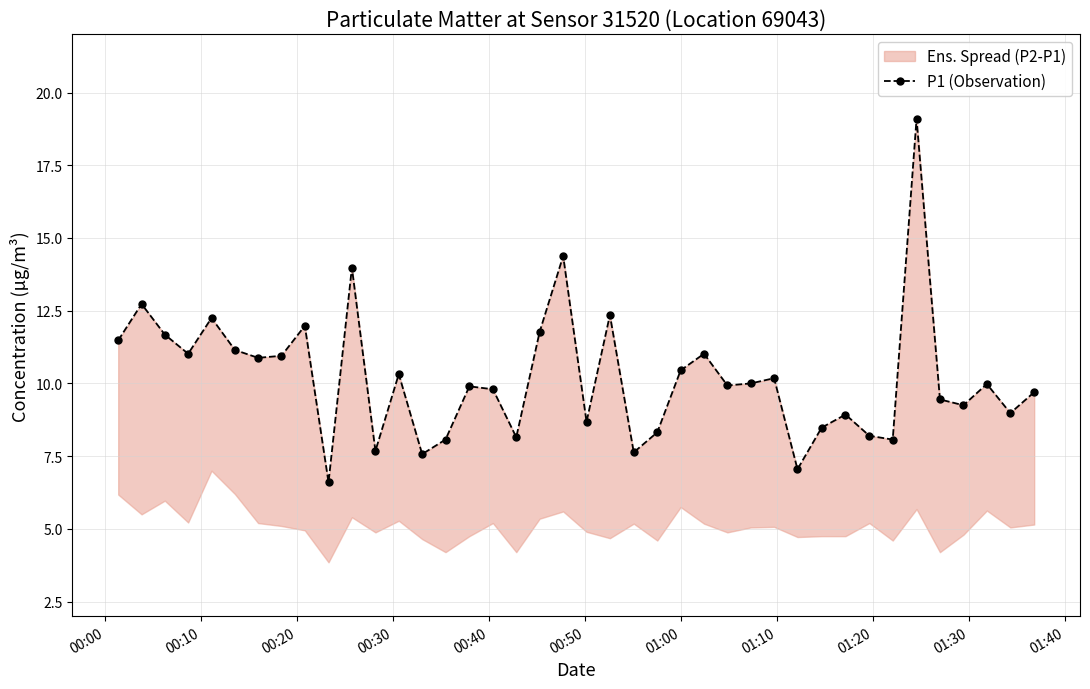

How many data points are less than 9?

14